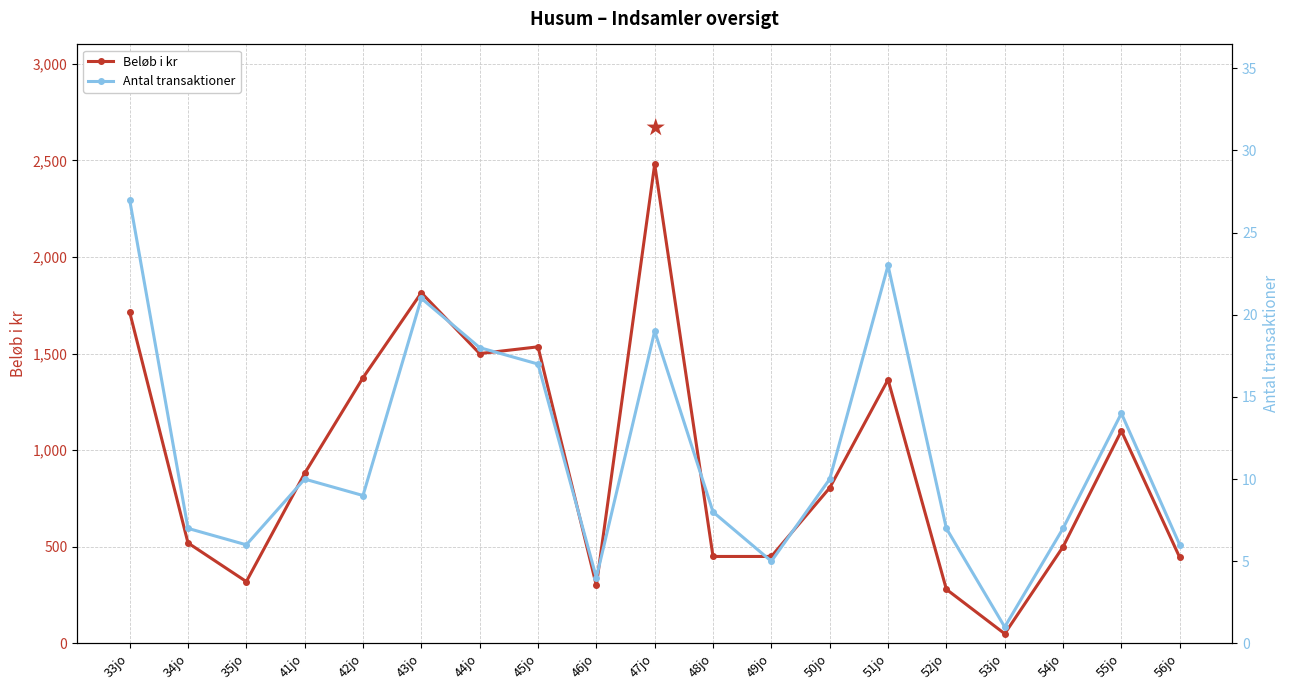

Which series has the widest spread of values?

Beløb i kr